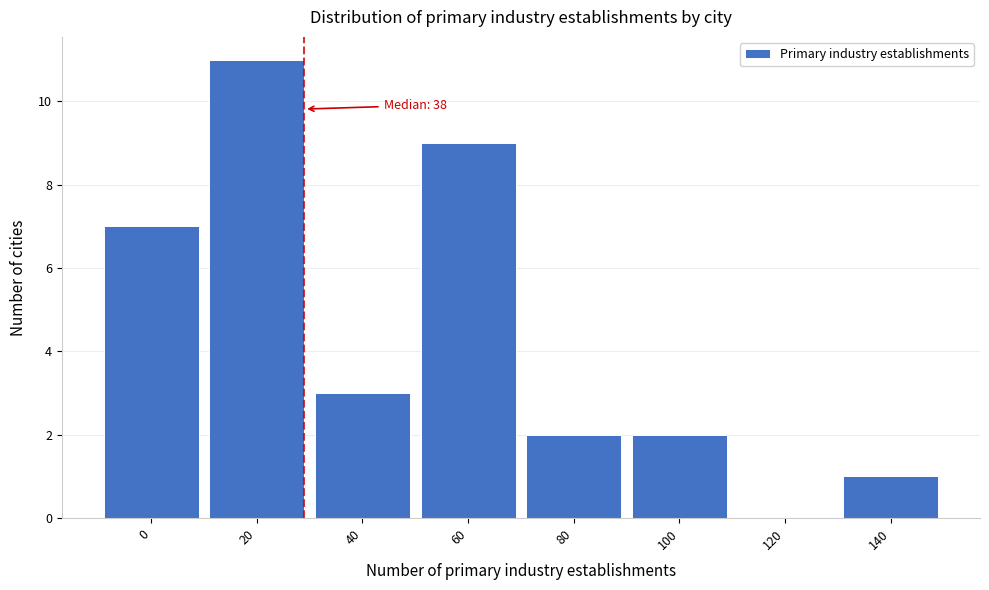

Reading right to left, what are all the values shown in this chart?

140=1	120=0	100=2	80=2	60=9	40=3	20=11	0=7